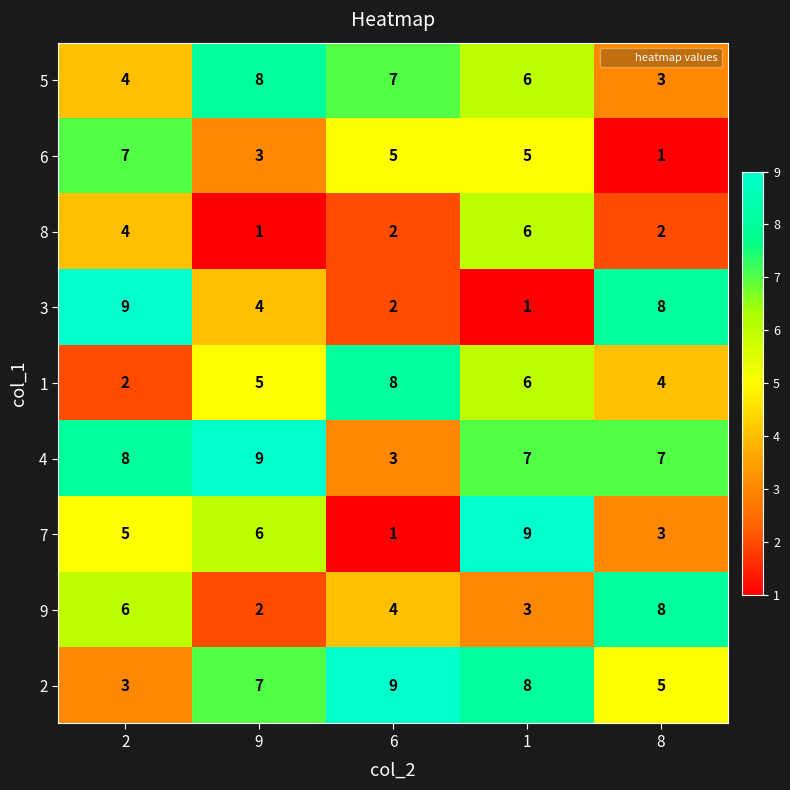

Is the value of 1 at 6 greater than the value of 8 at 8?

Yes